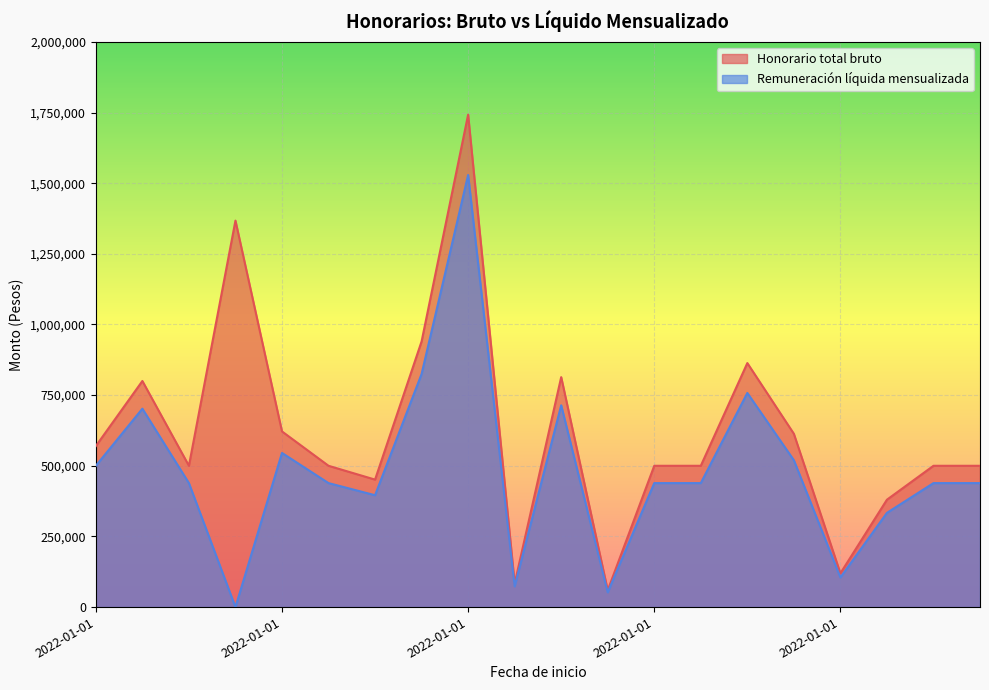

Which has a higher value, 2022-04-25 or 2022-01-01?

2022-04-25